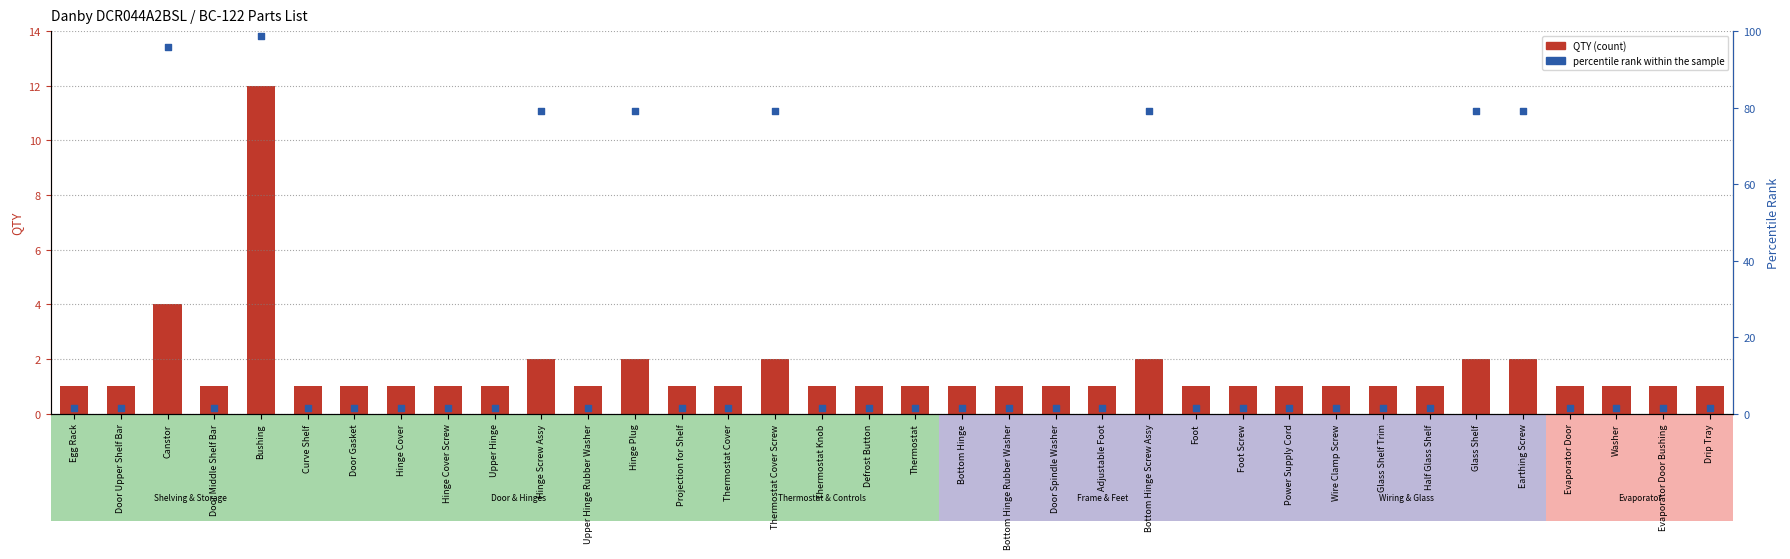

At which category is the sum across all series the highest?

Bushing